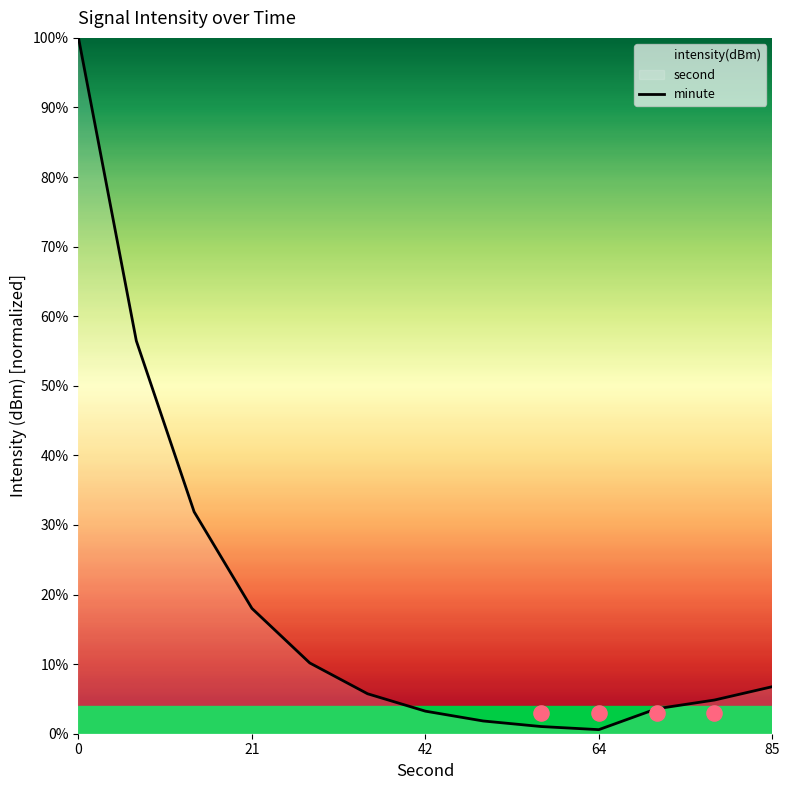

Which has a higher value, 12 or 21?

21